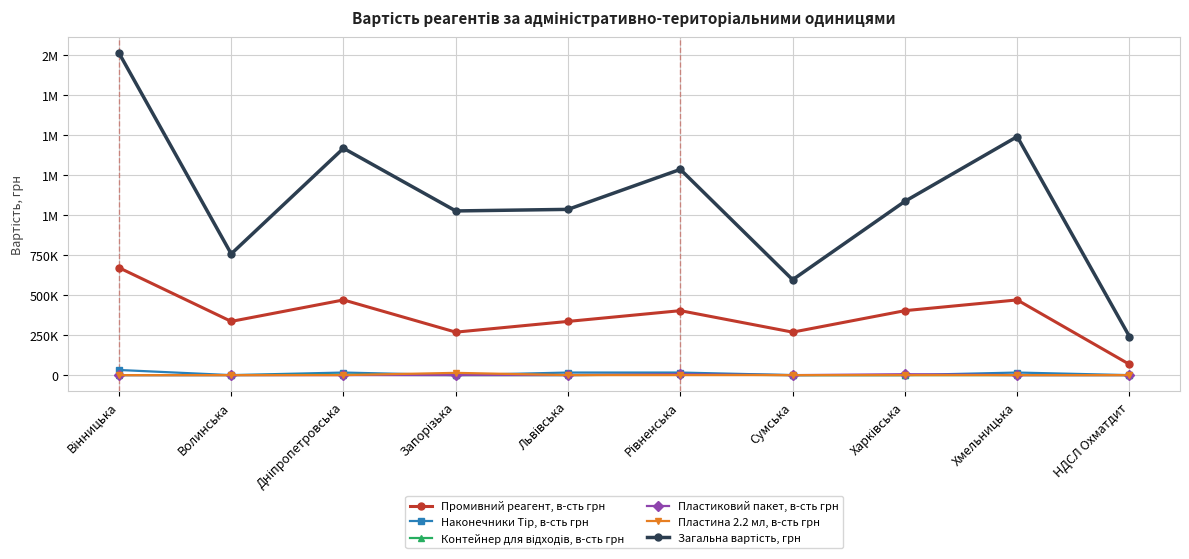

At which category does the chart reach its minimum across all series?

Волинська